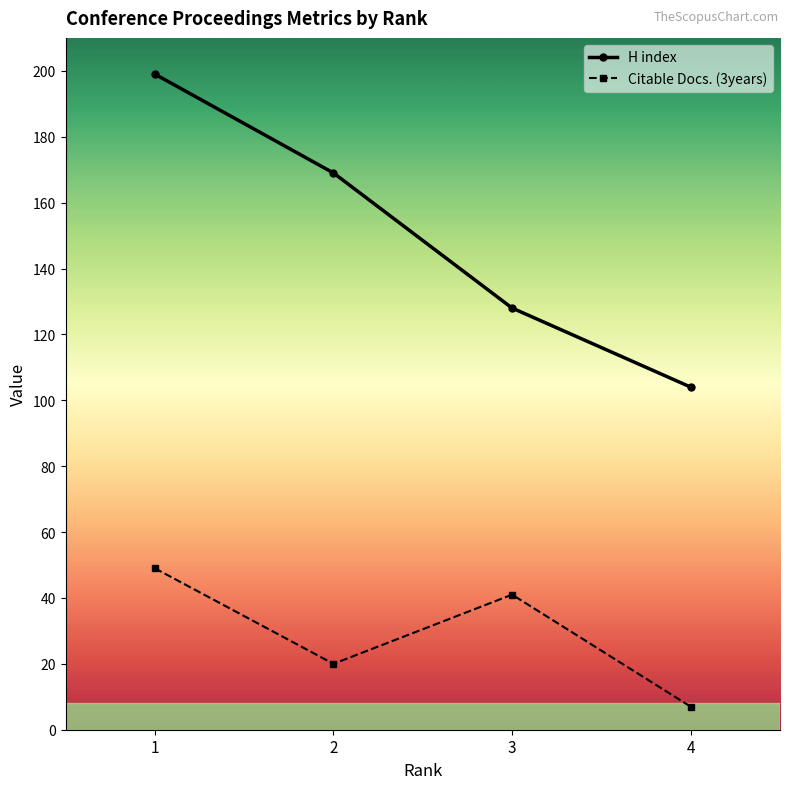

True or false: Citable Docs. (3years) and H index cross at least once.

False